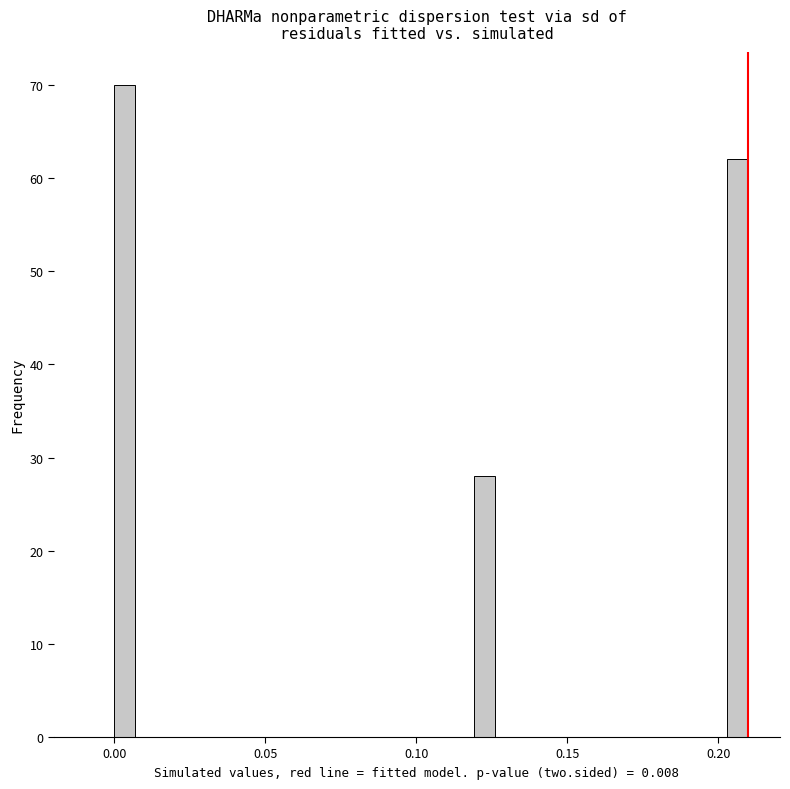

Around what value on the x-axis is the tallest bar? Give the approximate position of its centre, as read against the axis.

0.005